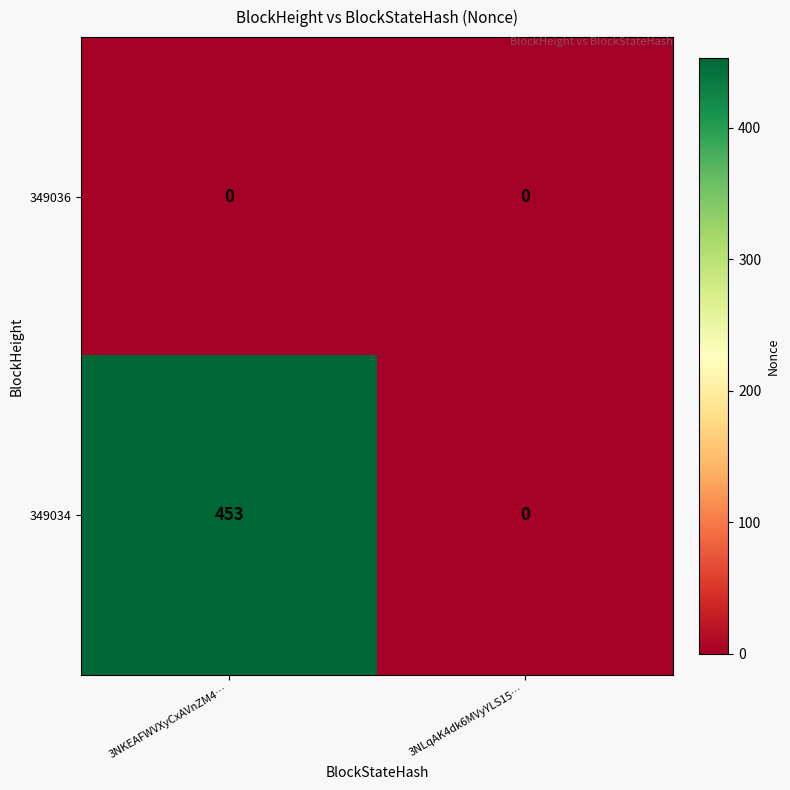

Is the value of 349036 at 3NKEAFWVXyCxAVnZM4… greater than the value of 349034 at 3NKEAFWVXyCxAVnZM4…?

No